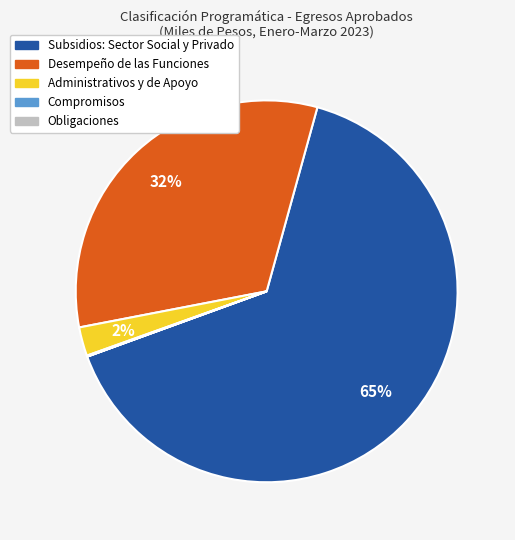

To the nearest percent, what is the average slice percentage?

20%